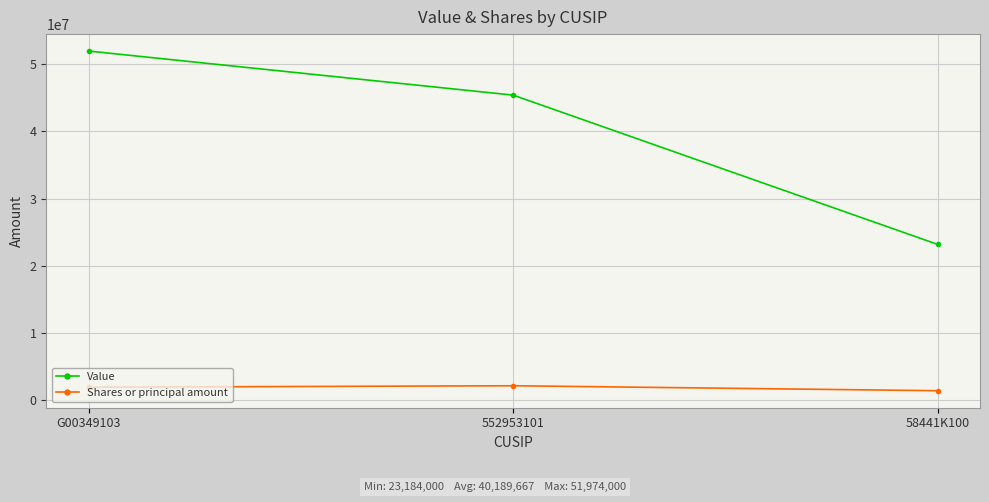

Which series changed the most between G00349103 and 552953101?

Value